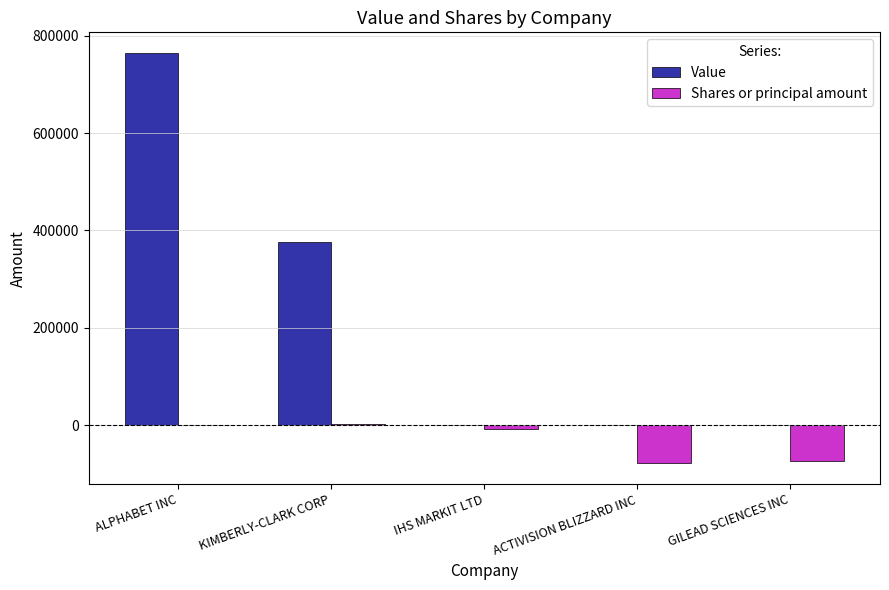

The value of Value at GILEAD SCIENCES INC is 277474. True or false?

False